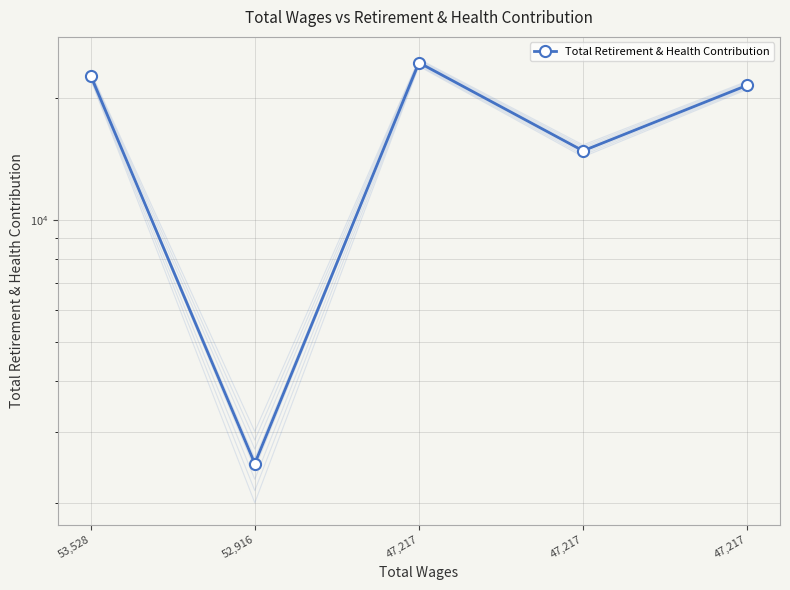

List the labels in order of value, smallest first.

52,916, 47,217, 47,217, 53,528, 47,217